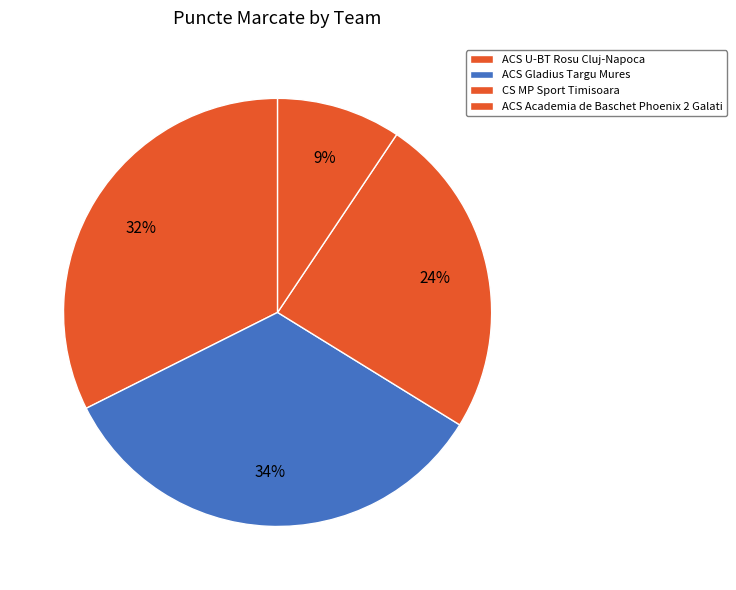

How many slices are in this pie chart?

4